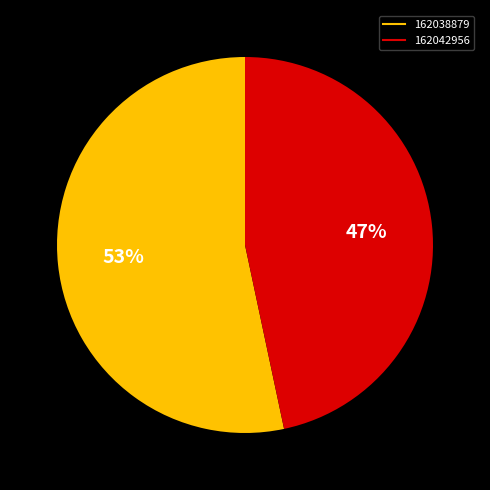

What is the majority slice?

162038879